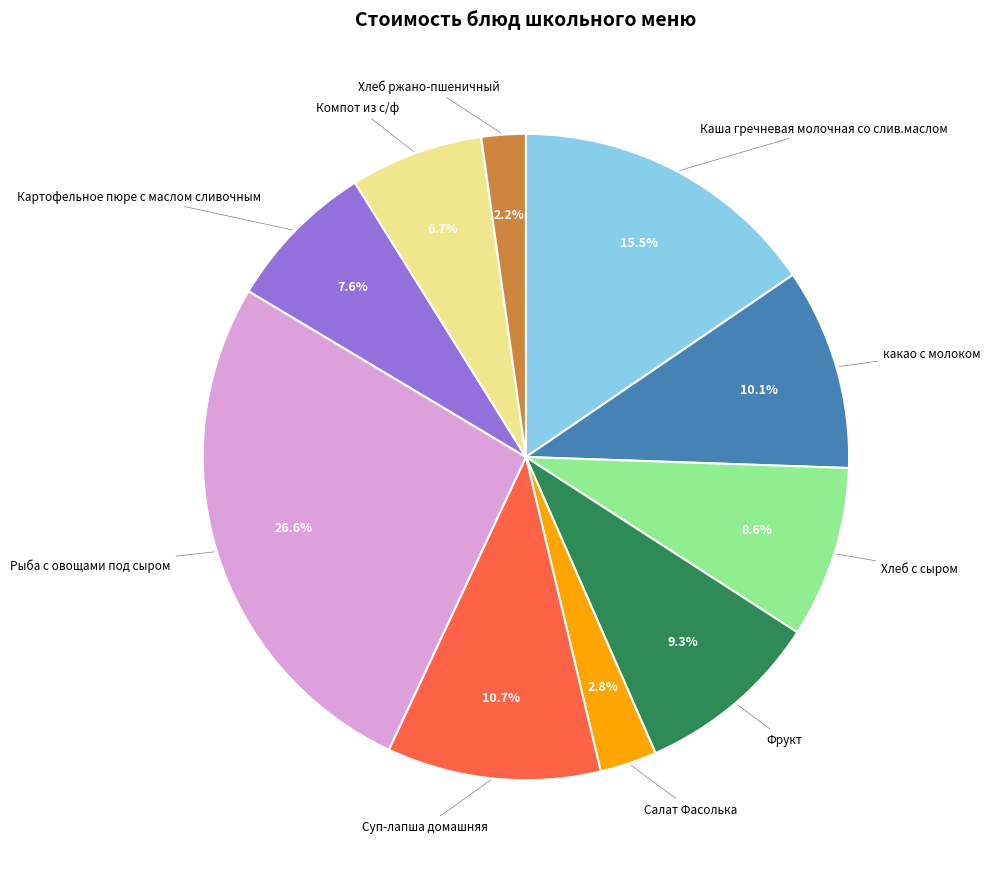

Is it true that какао с молоком is 10% of the pie?

True